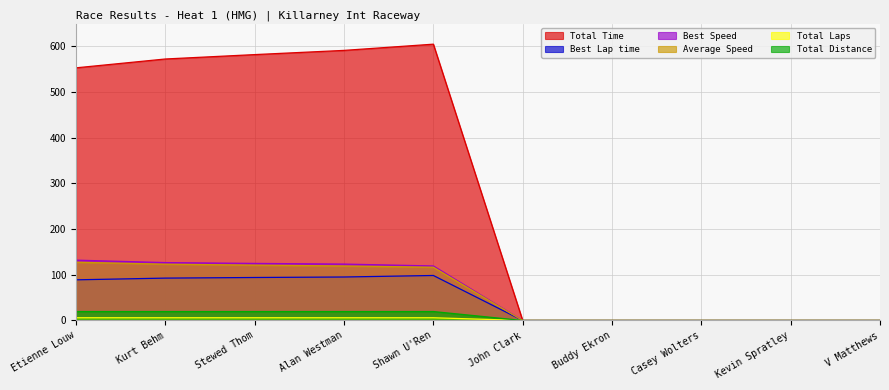

True or false: Average Speed and Total Laps intersect in this chart.

False